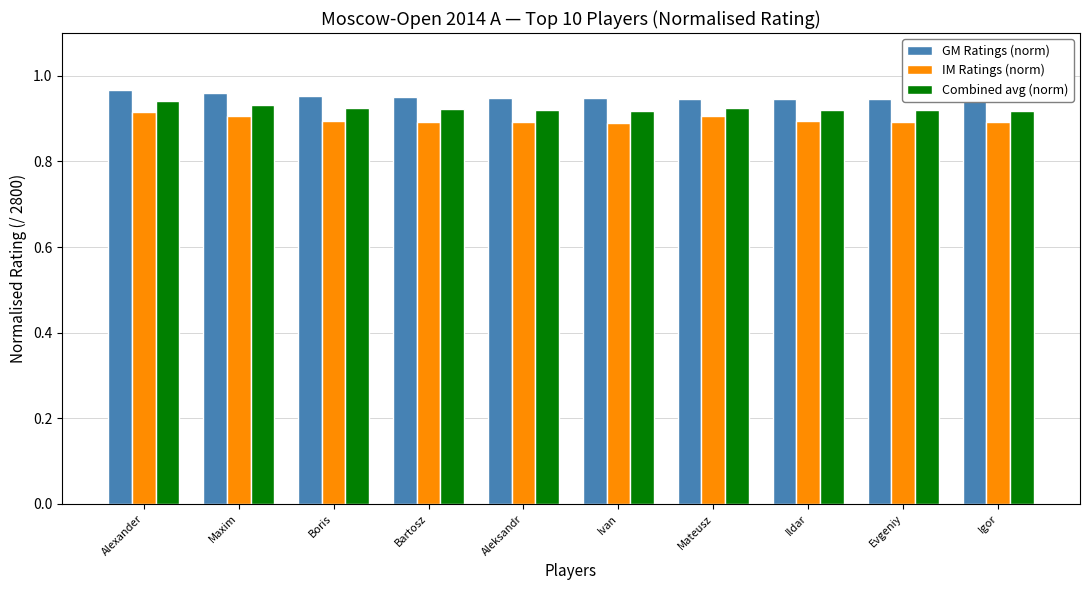

Which series has the largest total across all categories?

GM Ratings (norm)